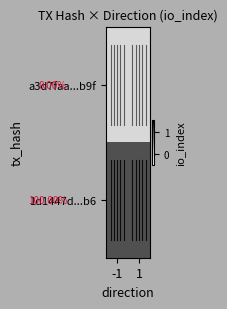

How many distinct data groups are displayed?

2